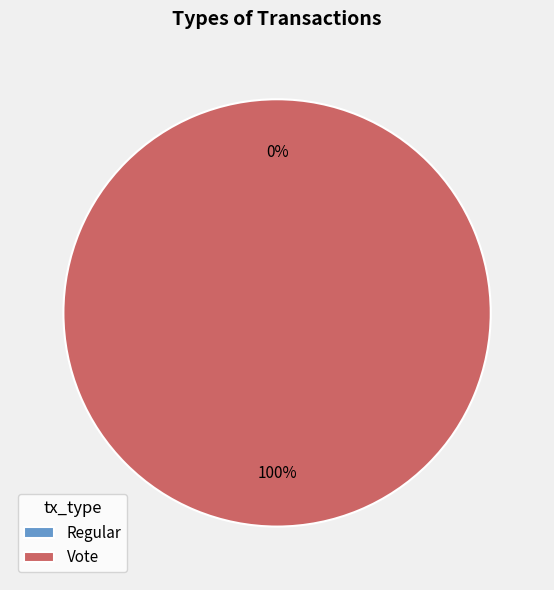

What percentage is the Vote slice, to the nearest percent?

100%